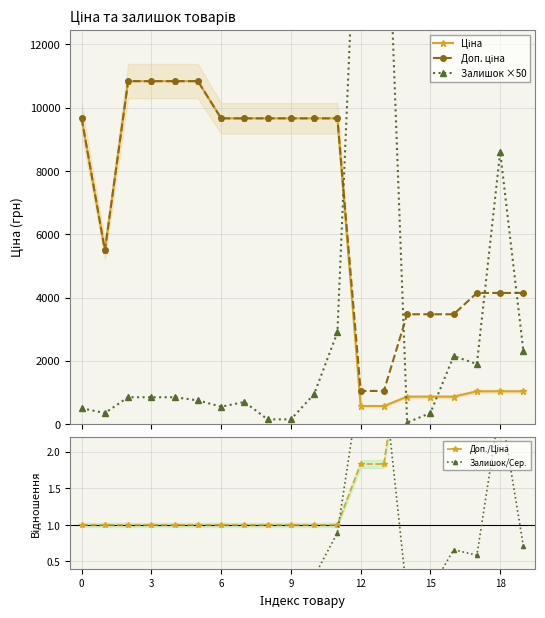

What is the label of the 12th point from the left?

11